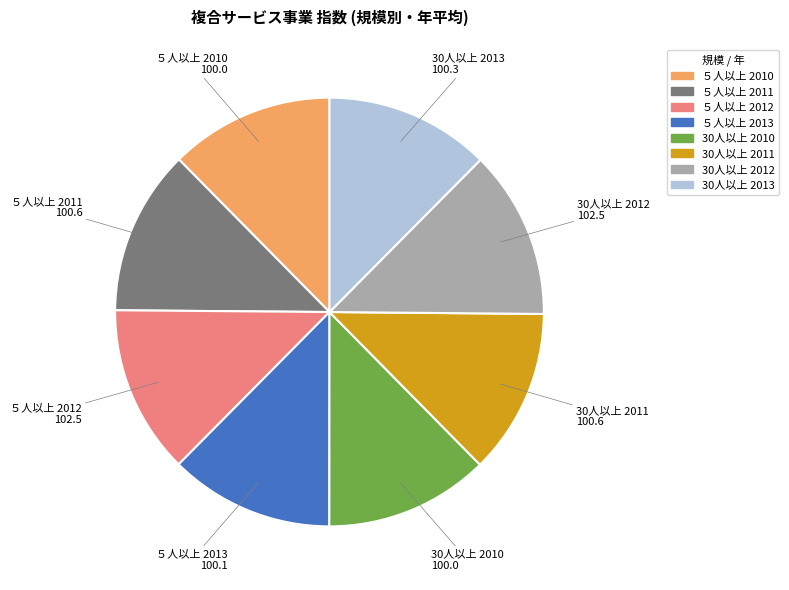

Does any single category account for the majority?

No